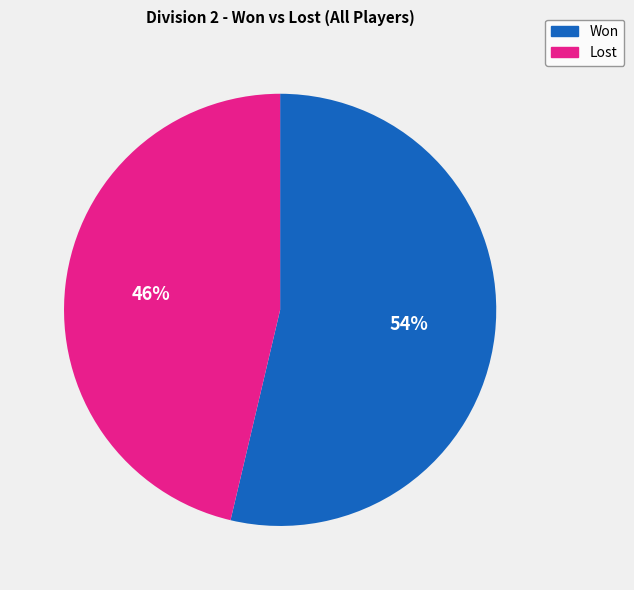

Count the number of slices in the pie.

2